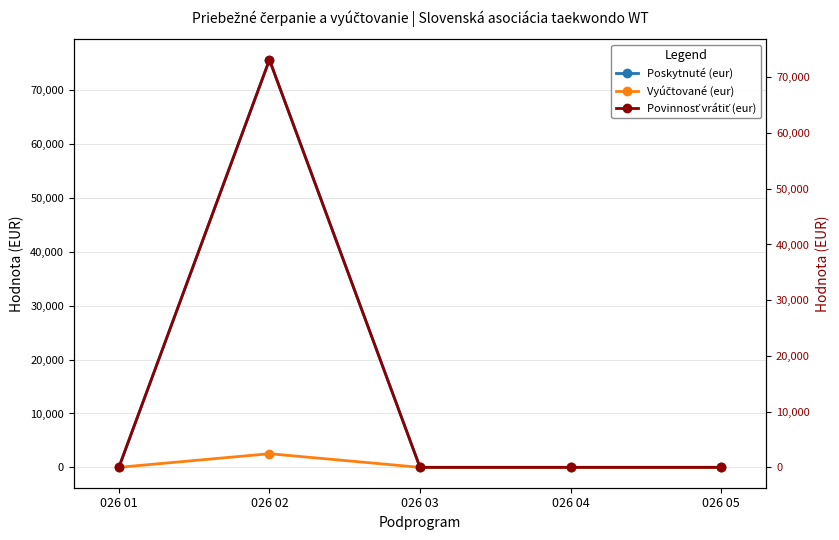

Reading left to right, transcribe all the data shown in this chart.

Poskytnuté (eur): 026 01=0.0	026 02=75685.0	026 03=0.0	026 04=0.0	026 05=0.0
Vyúčtované (eur): 026 01=0.0	026 02=2531.1	026 03=0.0	026 04=0.0	026 05=0.0
Povinnosť vrátiť (eur): 026 01=0.0	026 02=73153.9	026 03=0.0	026 04=0.0	026 05=0.0